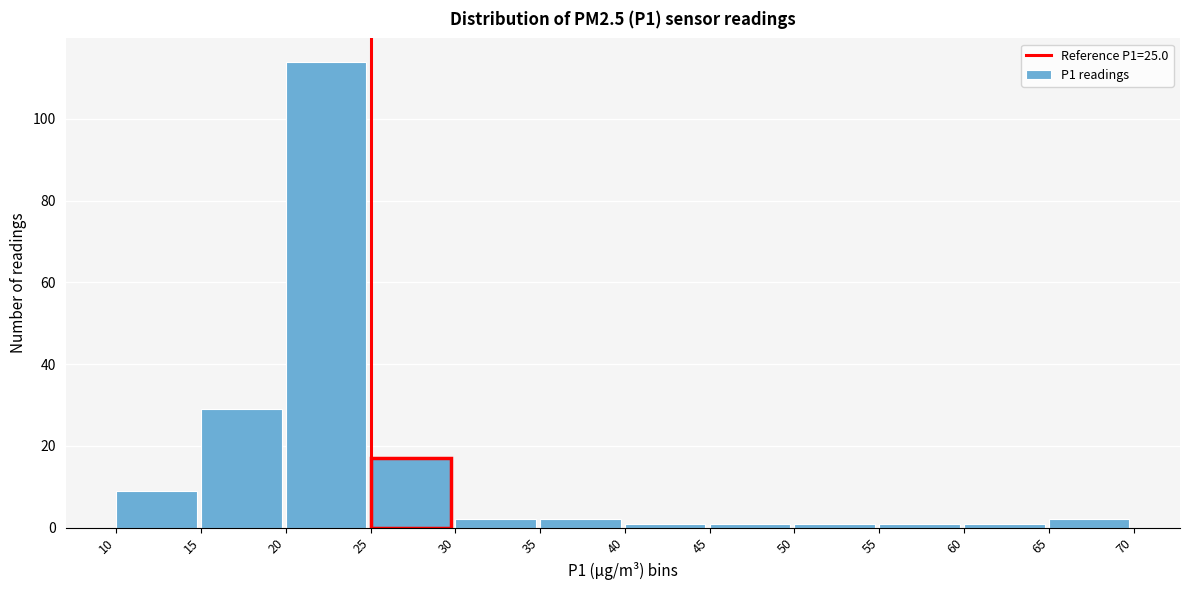

Reading left to right, list every bar in this chart as the range it spans on the x-axis followed by its height. The values are not printed on the chart, so give them approximately, as read against the axis.

10 to 15: 10
15 to 20: 30
20 to 25: 114
25 to 30: 18
30 to 35: 2
35 to 40: 2
40 to 45: under 2
45 to 50: under 2
50 to 55: under 2
55 to 60: under 2
60 to 65: under 2
65 to 70: 2